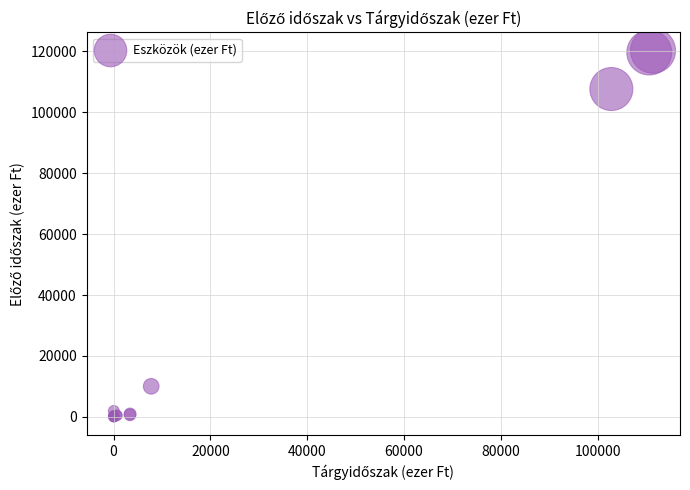

What Y value in the scatter plot is closest to 60097?

107624